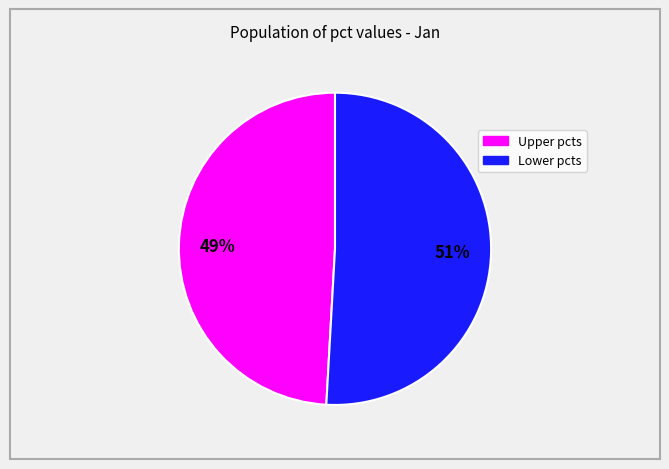

Does any single category account for the majority?

Yes